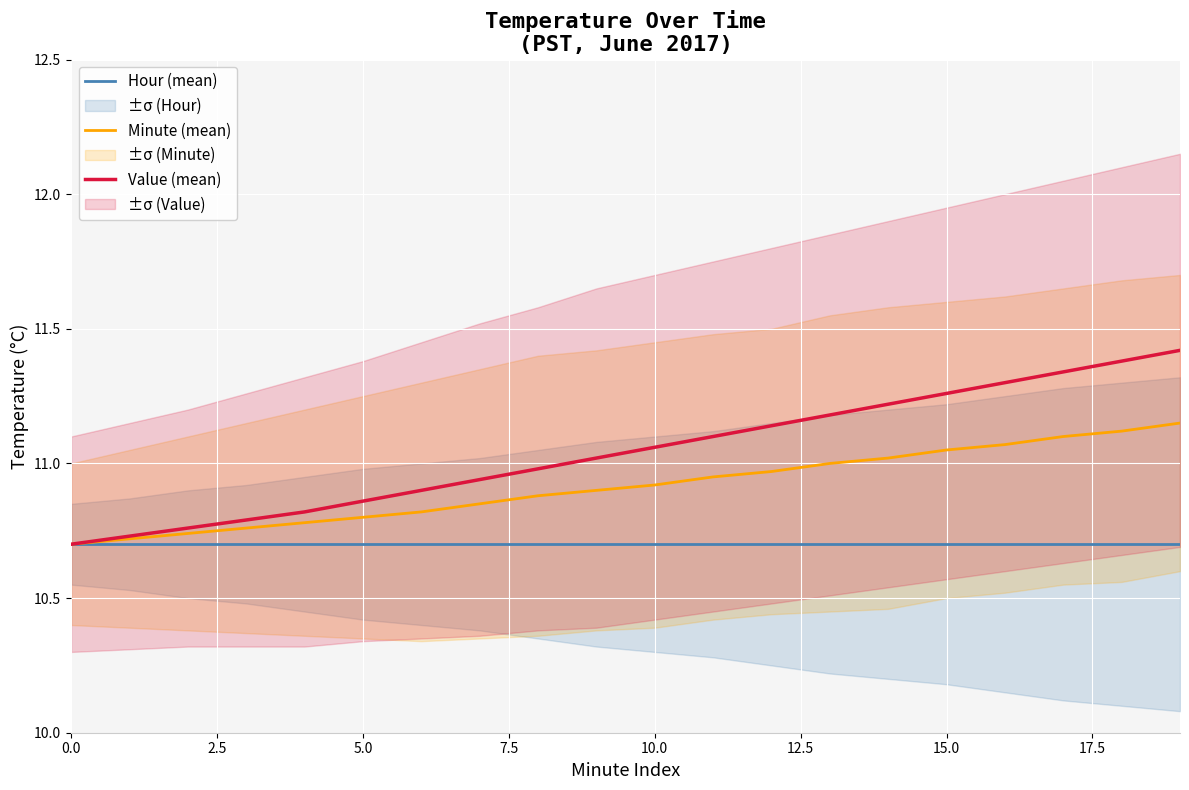

What is the minimum value shown in the chart?

10.7